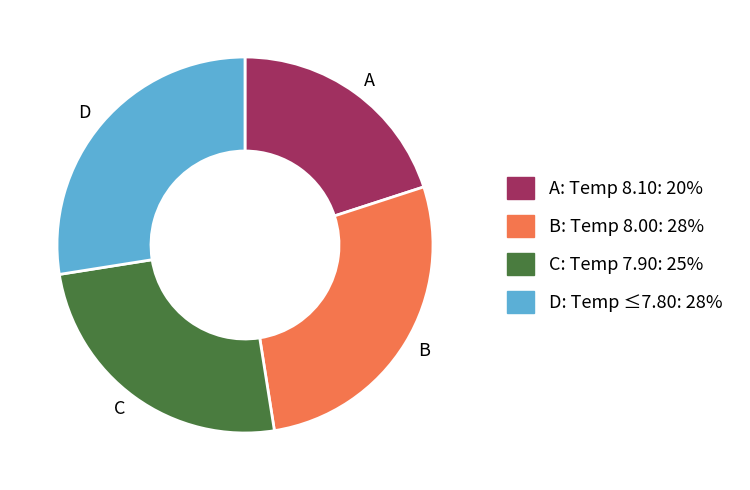

True or false: D accounts for 27% of the total.

True